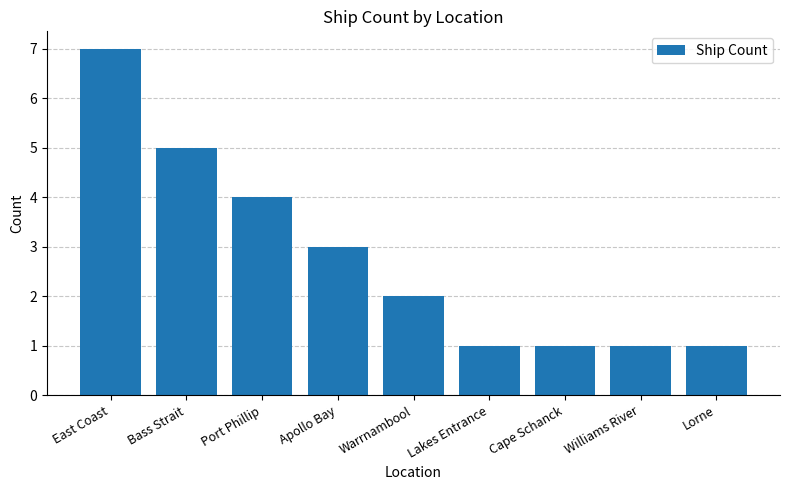

What is the sum of the values at Port Phillip and Warrnambool?

6